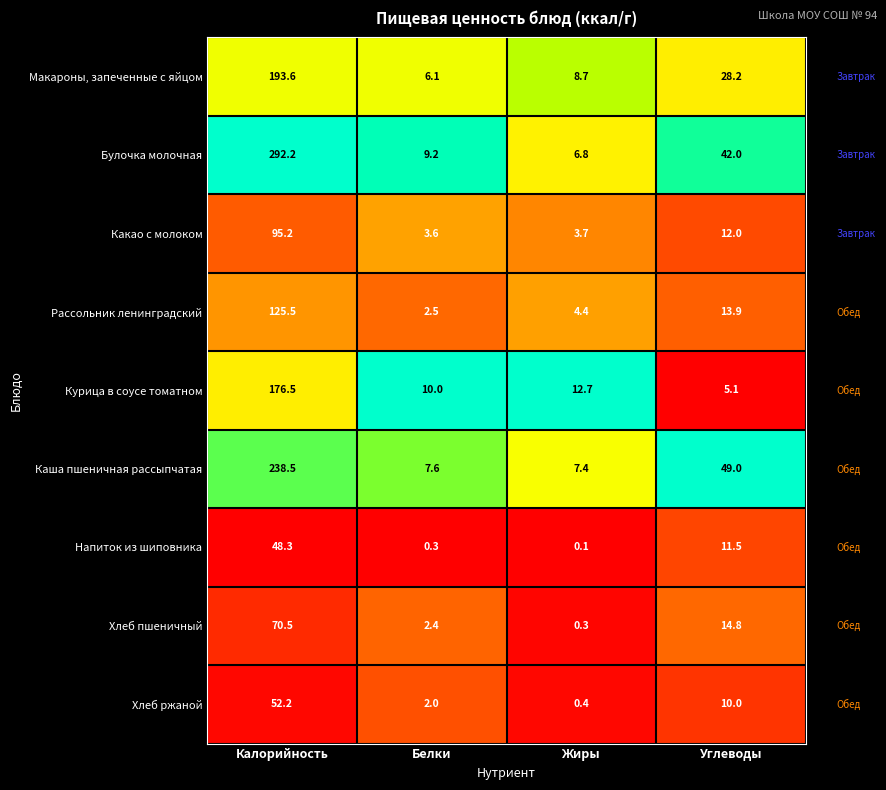

The value of Курица в соусе томатном at Калорийность is 112.0. True or false?

False